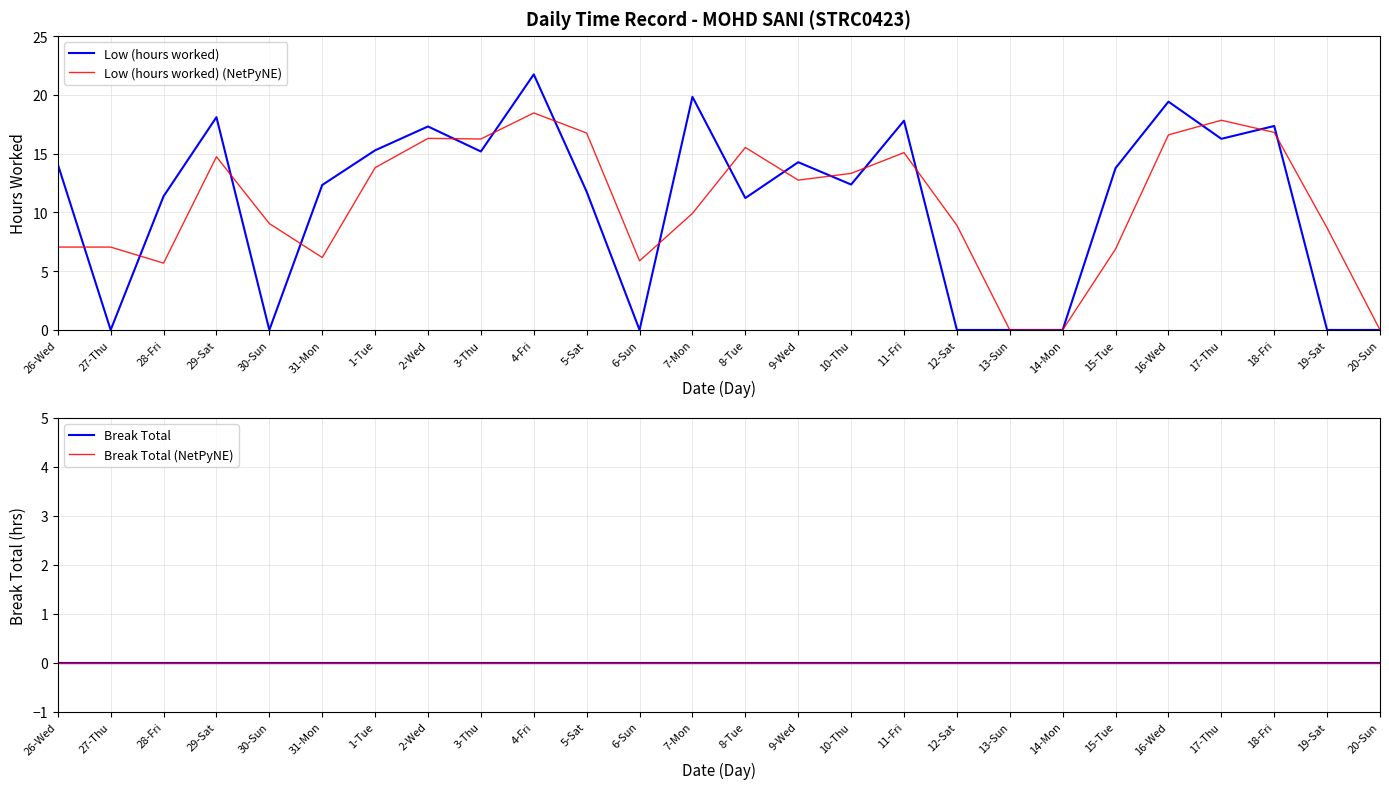

At 4-Fri, list the series in order from largest to smallest.

Low (hours worked), Low (hours worked) (NetPyNE), Break Total, Break Total (NetPyNE)